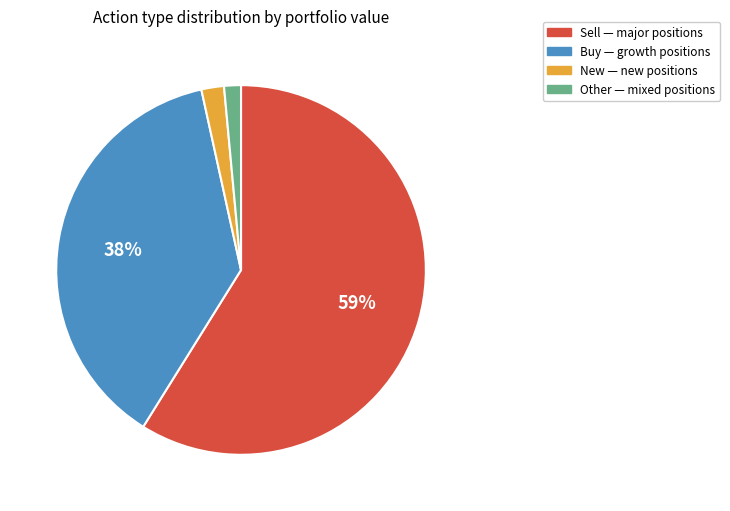

How many segments does this pie chart have?

4